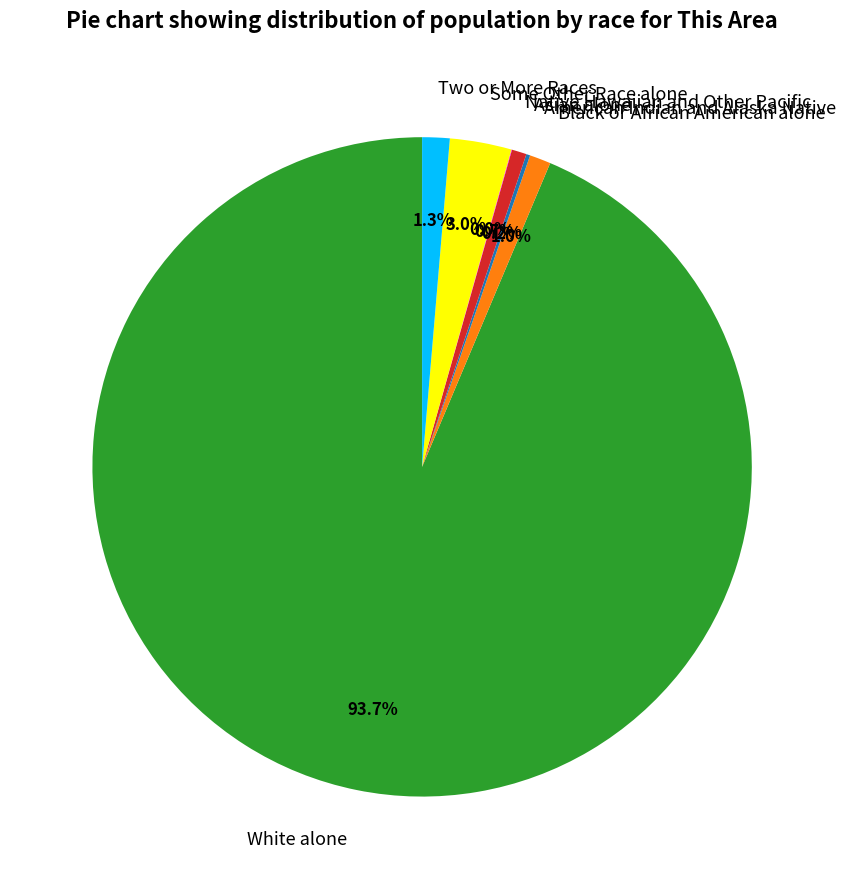

Which category has the biggest portion of the pie?

White alone